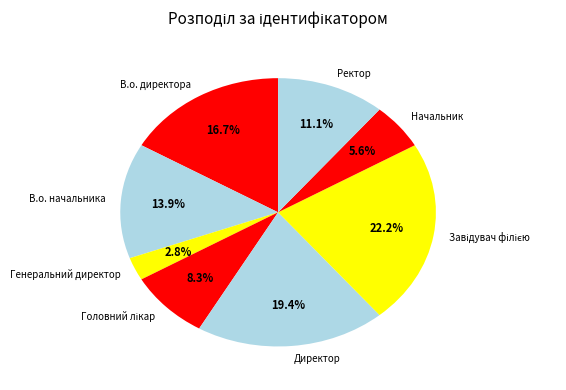

Which category has the smallest portion of the pie?

Генеральний директор